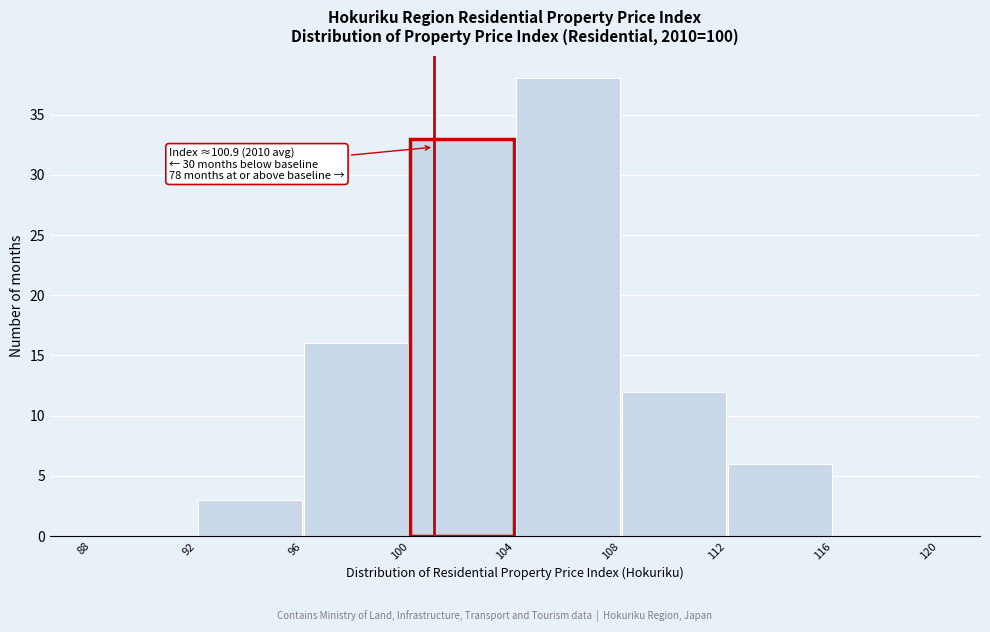

Which range on the x-axis has the tallest bar?

104 to 108